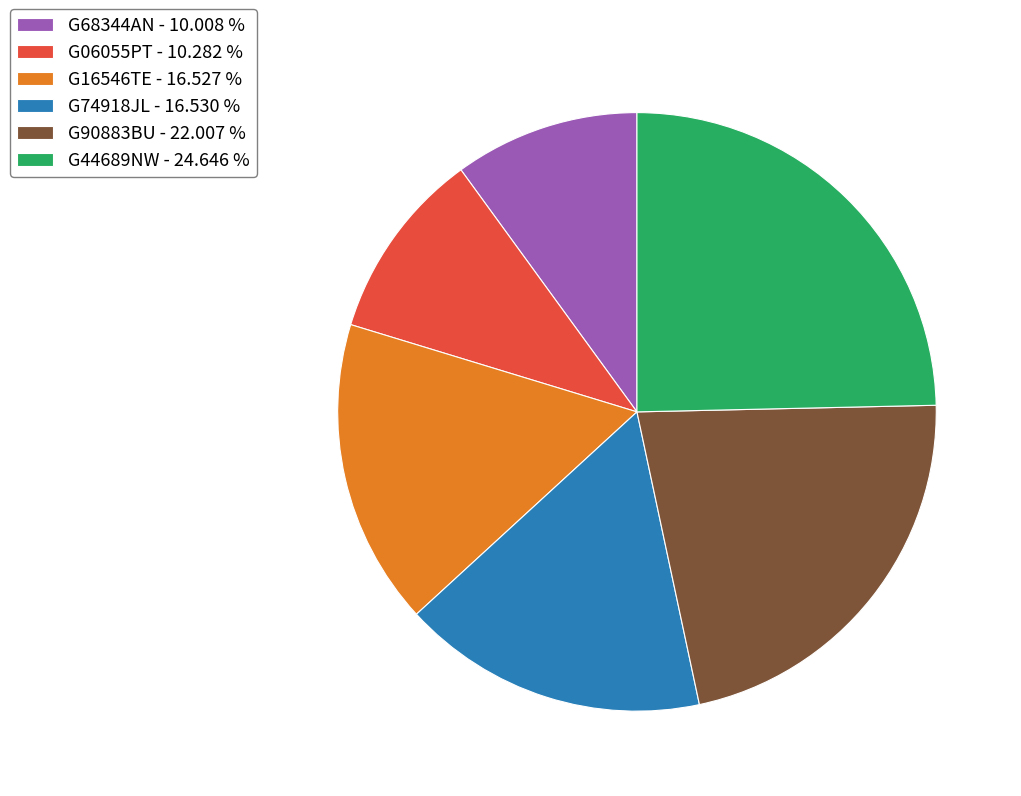

Is G16546TE - 16.527 % the majority of the pie?

No